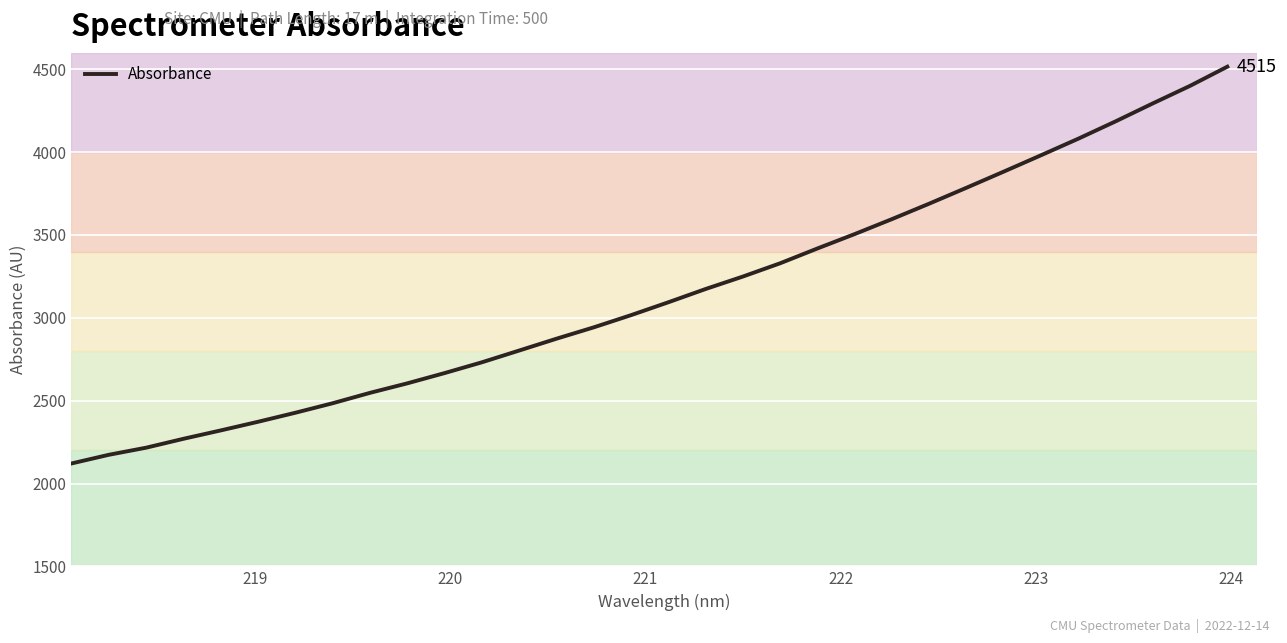

Reading left to right, extract all data points from this chart.

2120.8	2173.2	2216.1	2269.8	2320.4	2372.6	2427.0	2484.5	2547.1	2604.5	2666.5	2731.5	2802.5	2873.9	2942.5	3016.2	3093.8	3173.9	3249.1	3329.2	3418.6	3505.5	3595.8	3689.0	3785.1	3882.4	3981.1	4081.0	4185.5	4293.9	4399.8	4515.3